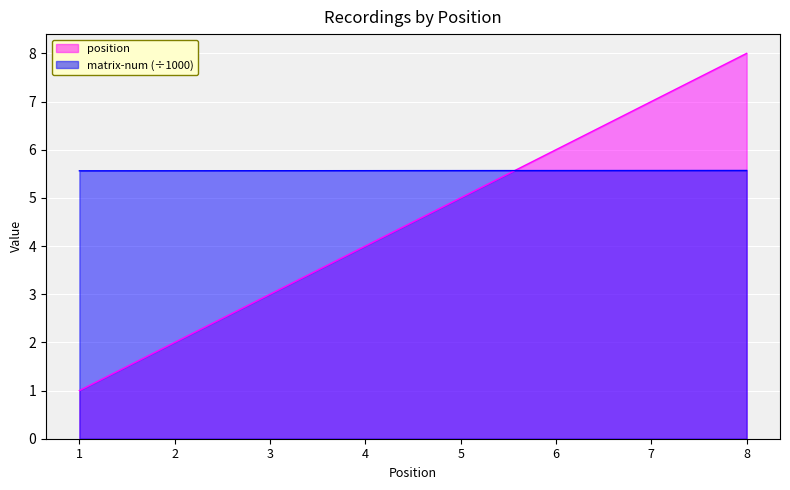

List the series in order of their peak value, lowest first.

matrix-num (÷1000), position